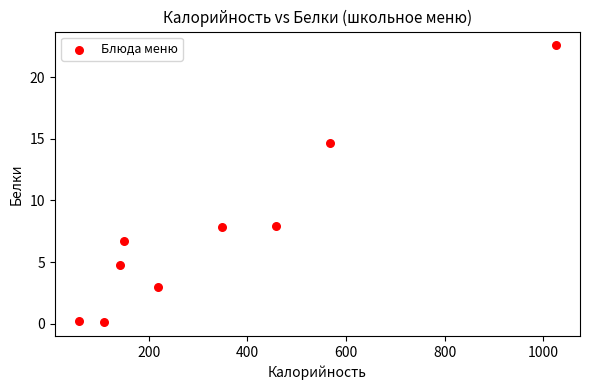

What is the range of Y values (max minus min)?

22.5